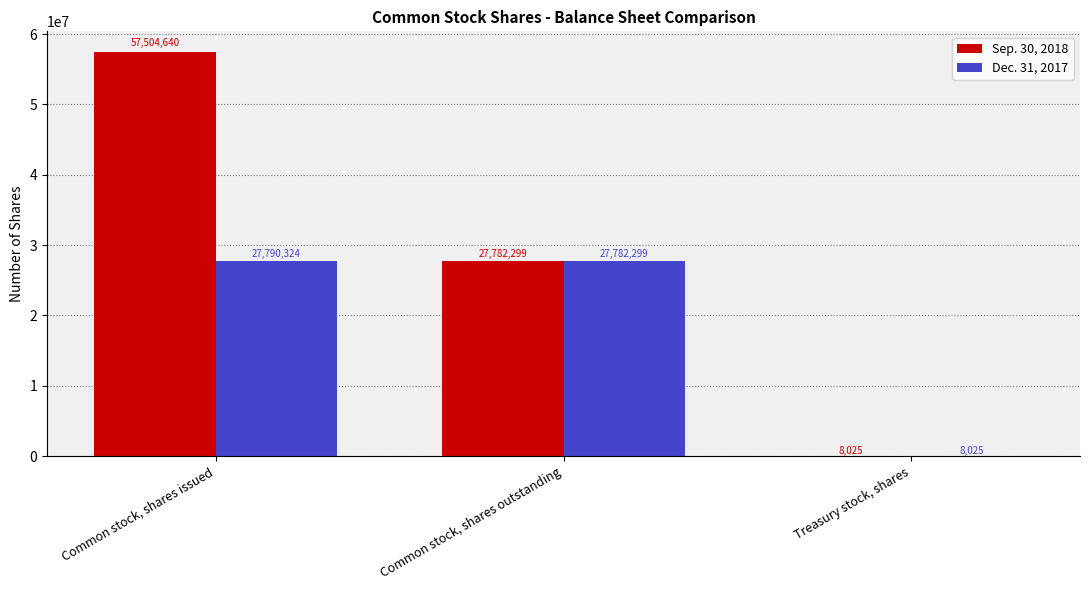

Reading left to right, what are all the values shown in this chart?

Sep. 30, 2018: Common stock, shares issued=57504640	Common stock, shares outstanding=27782299	Treasury stock, shares=8025
Dec. 31, 2017: Common stock, shares issued=27790324	Common stock, shares outstanding=27782299	Treasury stock, shares=8025